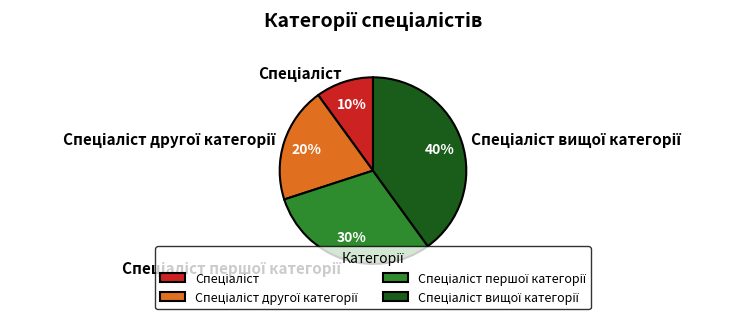

To the nearest percent, what is the difference between the largest and smallest slice percentages?

30%